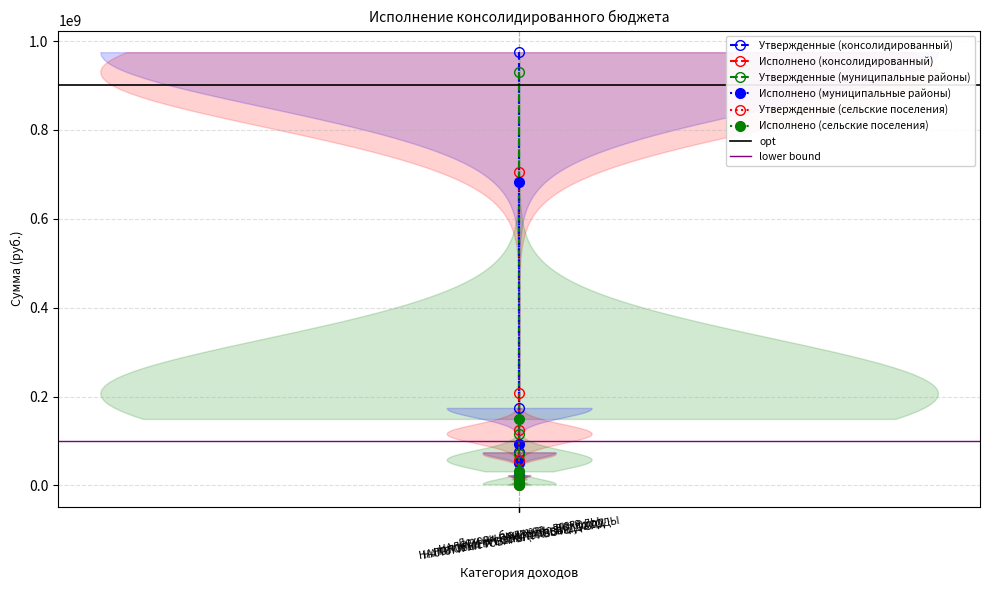

After their last crossing, which series has the higher values: Исполнено (сельские поселения) or Исполнено (муниципальные районы)?

Исполнено (муниципальные районы)